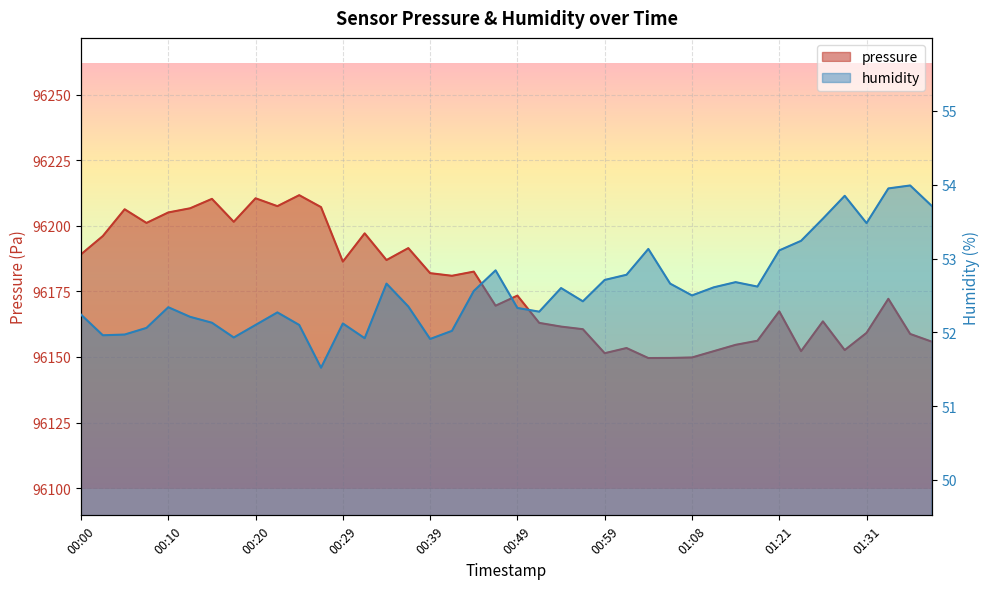

How many interior local valleys does the pressure series have?

11